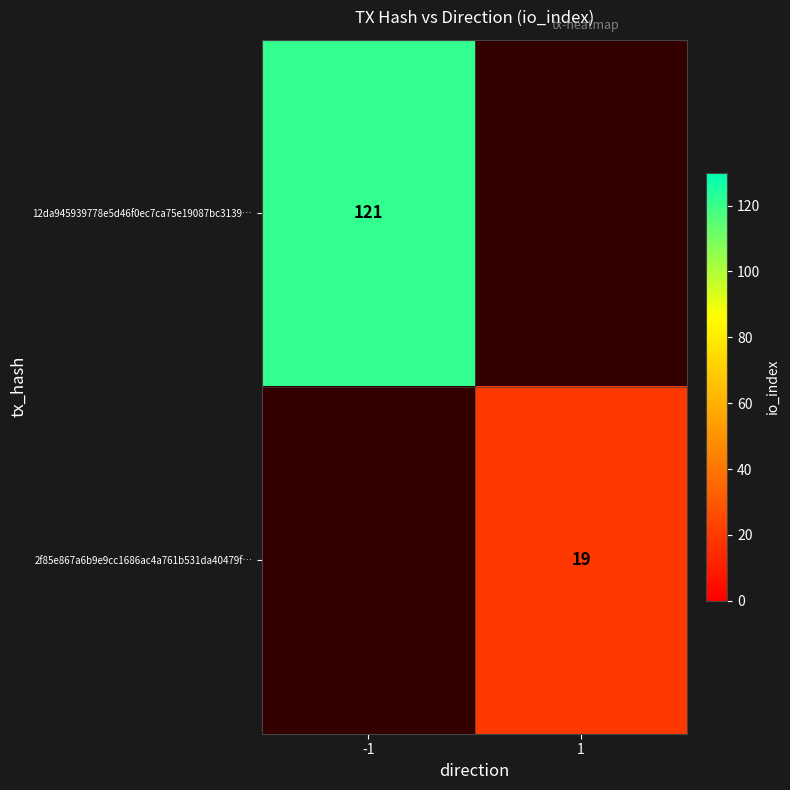

Which has a higher value, 1 or -1?

-1